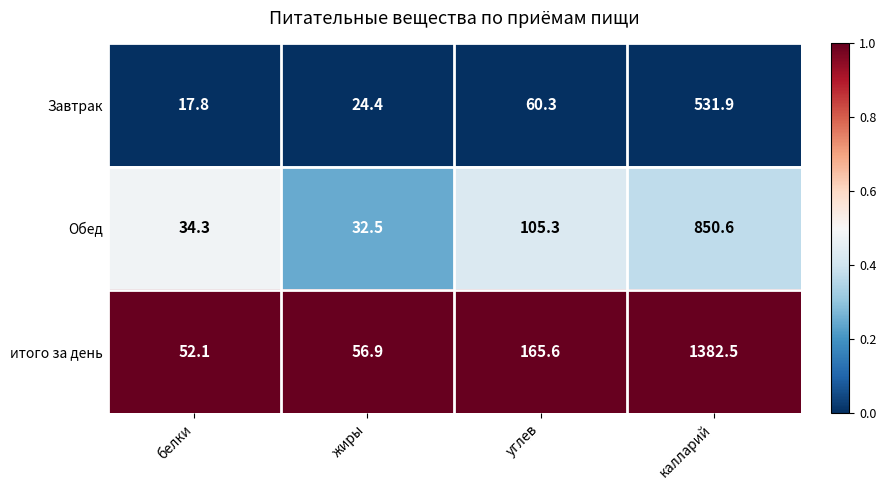

Which series has the largest total across all categories?

итого за день